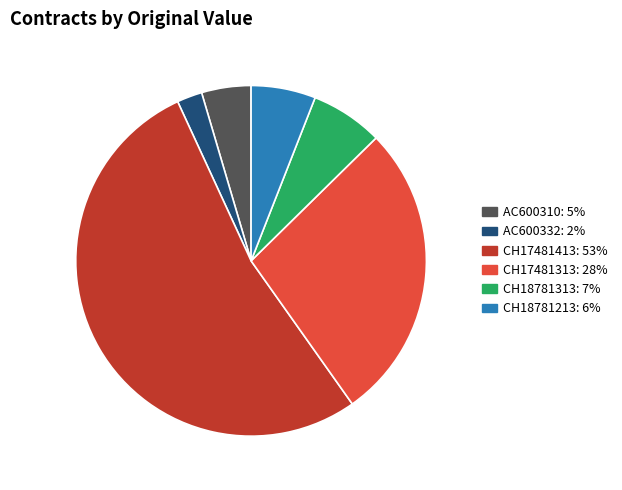

Between CH17481313 and CH18781213, which is larger?

CH17481313